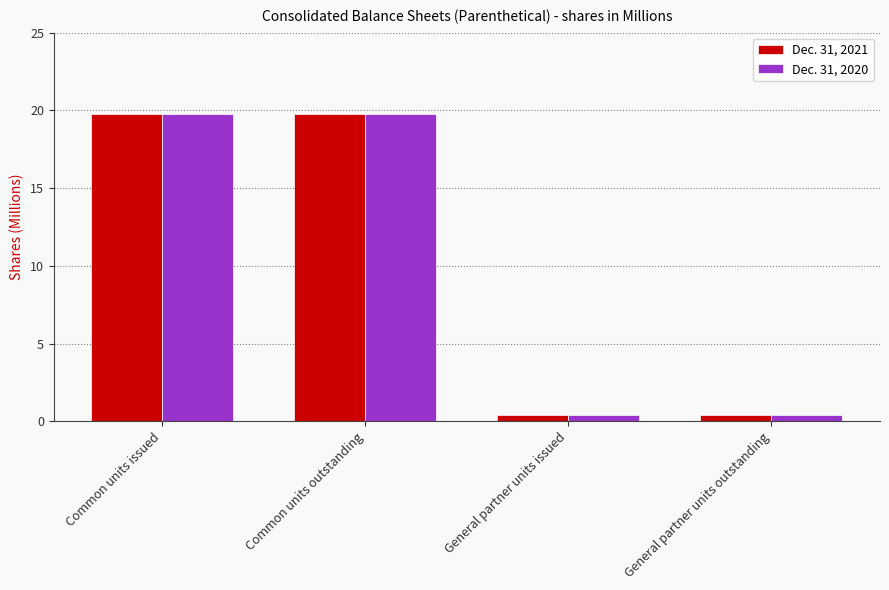

What position from the left is Common units outstanding?

2